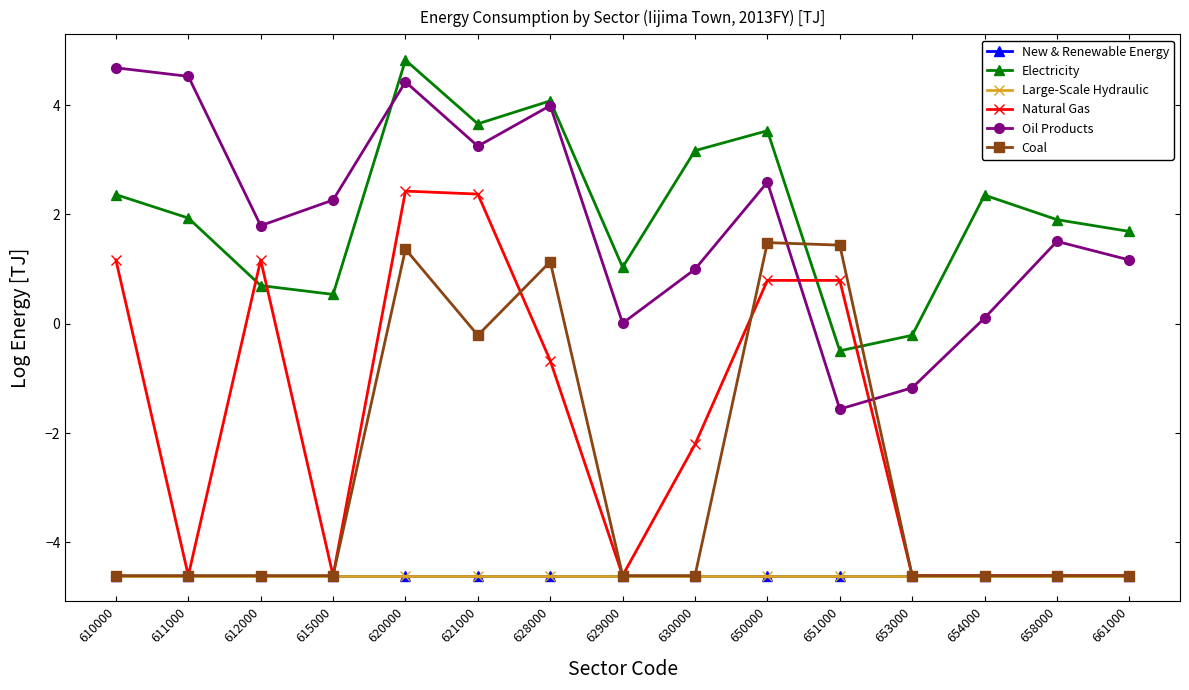

Reading left to right, list all the values displayed in this chart.

New & Renewable Energy: 610000=-4.6	611000=-4.6	612000=-4.6	615000=-4.6	620000=-4.6	621000=-4.6	628000=-4.6	629000=-4.6	630000=-4.6	650000=-4.6	651000=-4.6	653000=-4.6	654000=-4.6	658000=-4.6	661000=-4.6
Electricity: 610000=2.4	611000=1.9	612000=0.7	615000=0.5	620000=4.8	621000=3.7	628000=4.1	629000=1.0	630000=3.2	650000=3.5	651000=-0.5	653000=-0.2	654000=2.4	658000=1.9	661000=1.7
Large-Scale Hydraulic: 610000=-4.6	611000=-4.6	612000=-4.6	615000=-4.6	620000=-4.6	621000=-4.6	628000=-4.6	629000=-4.6	630000=-4.6	650000=-4.6	651000=-4.6	653000=-4.6	654000=-4.6	658000=-4.6	661000=-4.6
Natural Gas: 610000=1.2	611000=-4.6	612000=1.2	615000=-4.6	620000=2.4	621000=2.4	628000=-0.7	629000=-4.6	630000=-2.2	650000=0.8	651000=0.8	653000=-4.6	654000=-4.6	658000=-4.6	661000=-4.6
Oil Products: 610000=4.7	611000=4.5	612000=1.8	615000=2.3	620000=4.4	621000=3.2	628000=4.0	629000=0.0	630000=1.0	650000=2.6	651000=-1.6	653000=-1.2	654000=0.1	658000=1.5	661000=1.2
Coal: 610000=-4.6	611000=-4.6	612000=-4.6	615000=-4.6	620000=1.4	621000=-0.2	628000=1.1	629000=-4.6	630000=-4.6	650000=1.5	651000=1.4	653000=-4.6	654000=-4.6	658000=-4.6	661000=-4.6